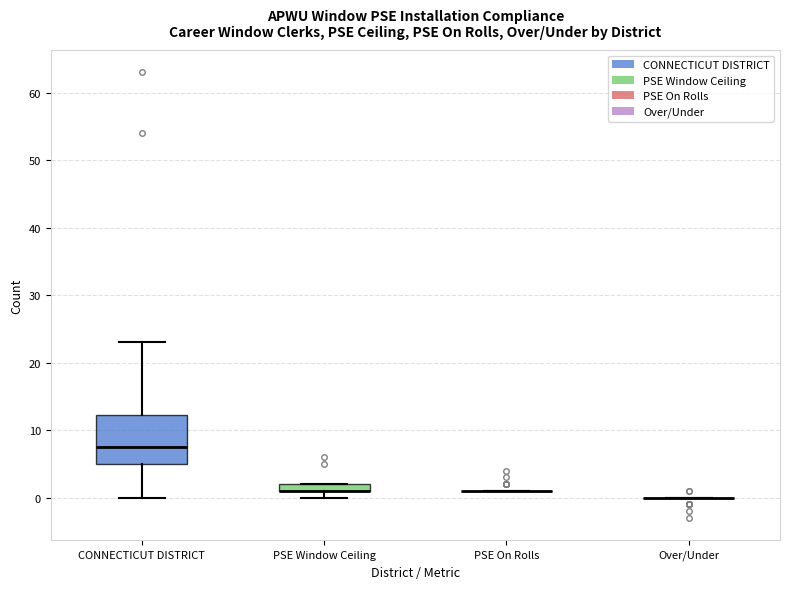

Comparing the boxes themselves (not the whiskers), which one is the tallest?

CONNECTICUT DISTRICT